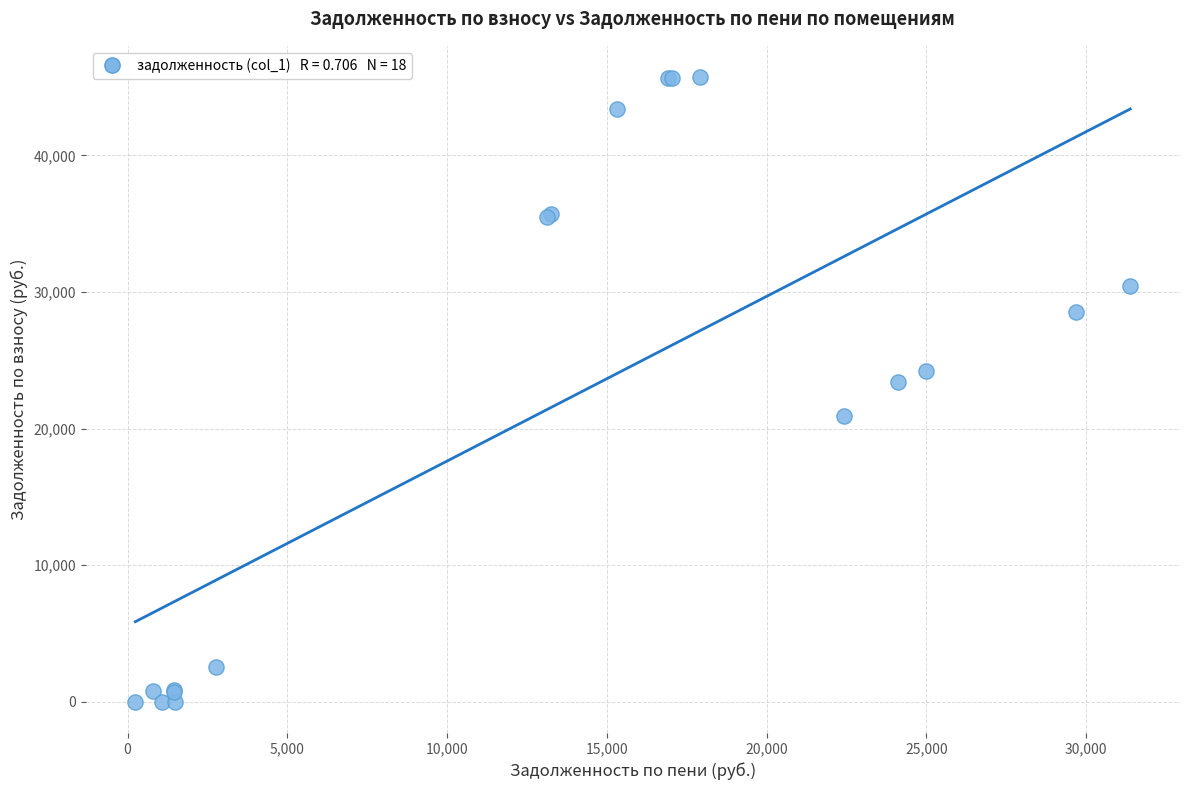

What Y value in the scatter plot is closest to 22866?

23404.8